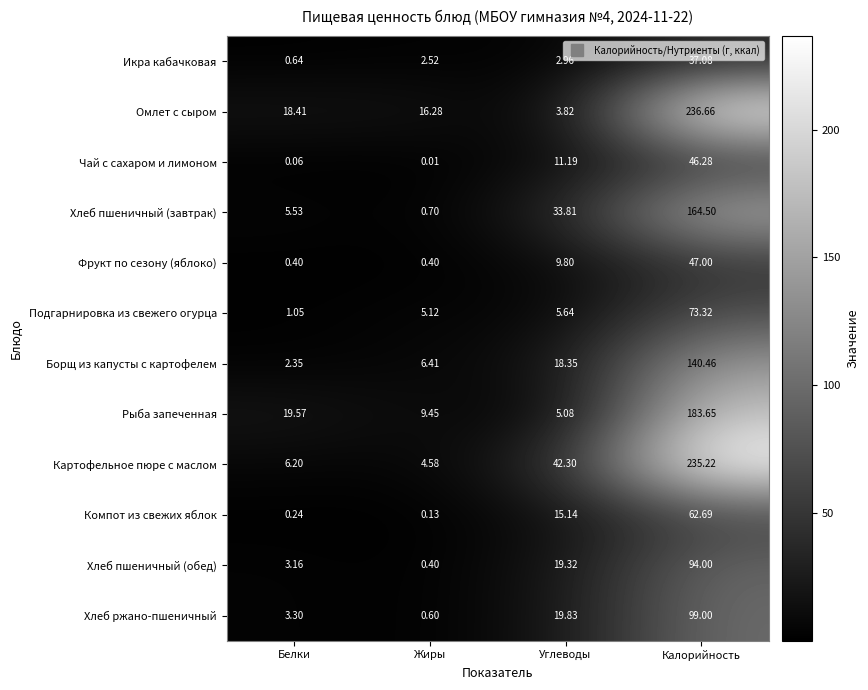

How many distinct data groups are displayed?

12